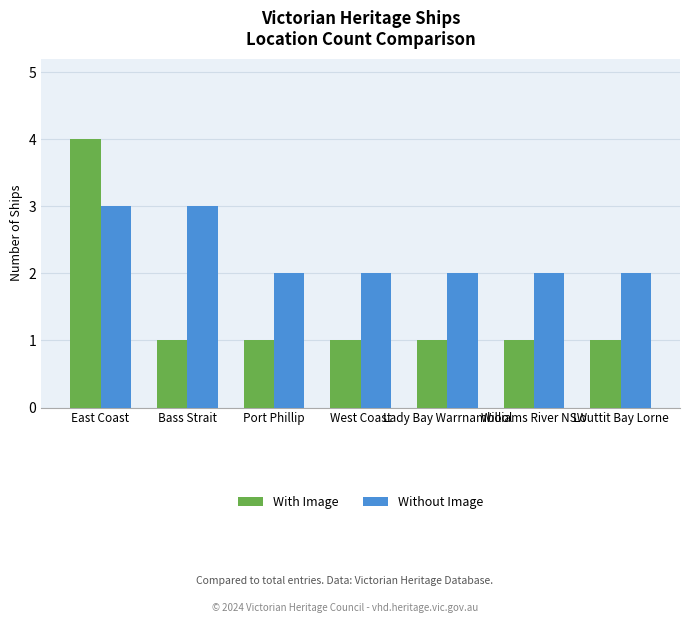

What is the greatest value displayed?

4